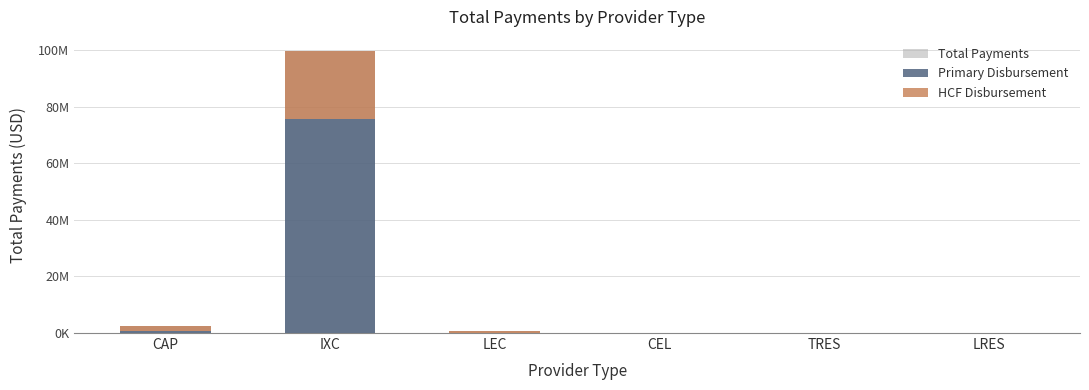

The value of Total Payments at CAP is 808120. True or false?

False